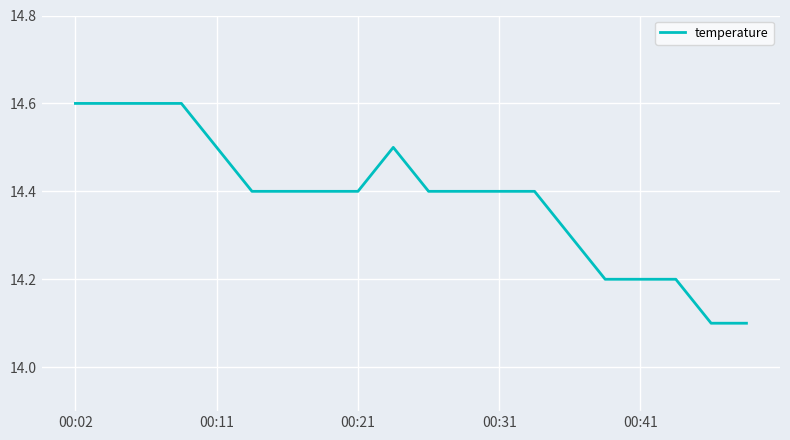

What is the maximum value shown in the chart?

14.6